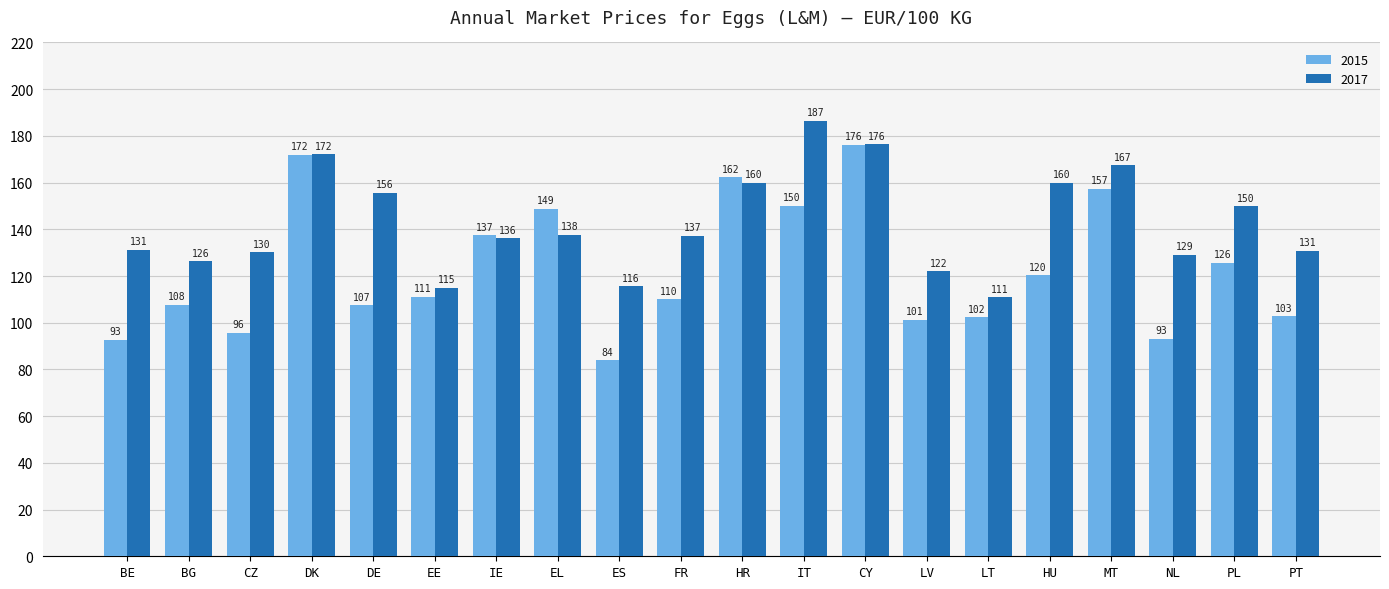

Is it true that 2017 equals 80.3 at IT?

False